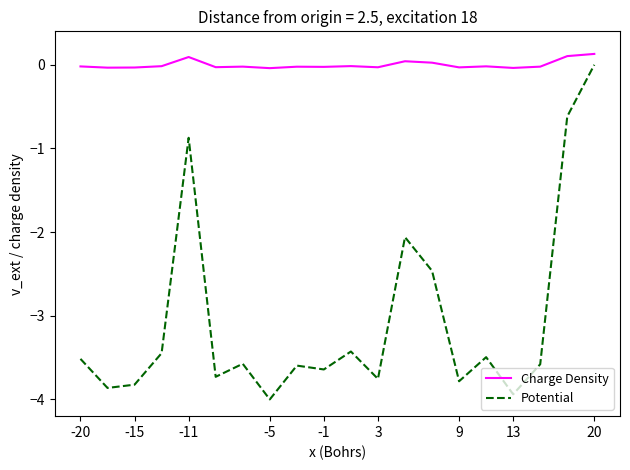

Which series has the largest range (max minus min)?

Potential